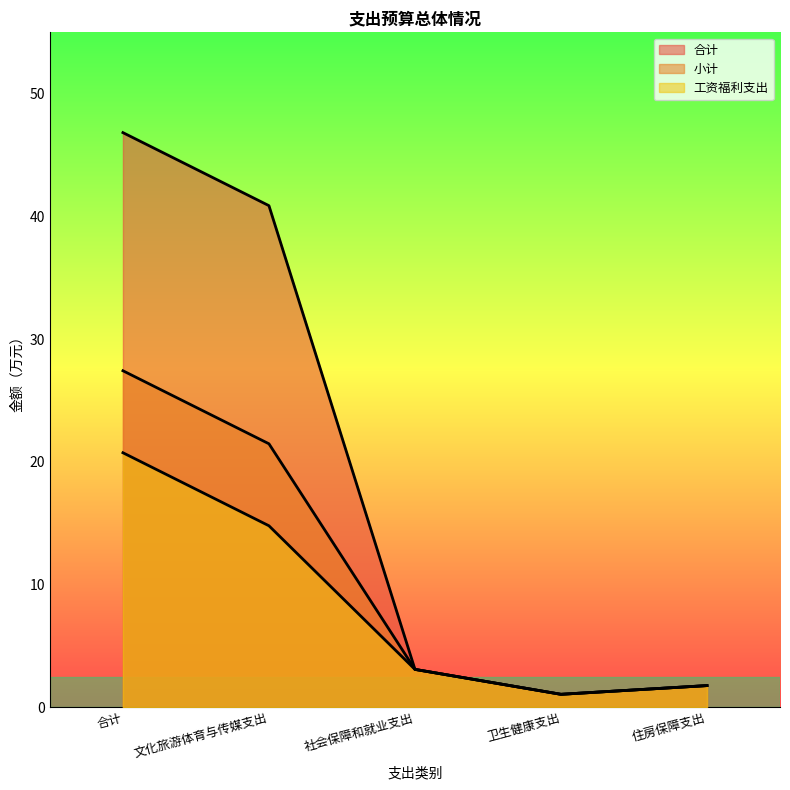

What is the total value across all series at 社会保障和就业支出?

9.3